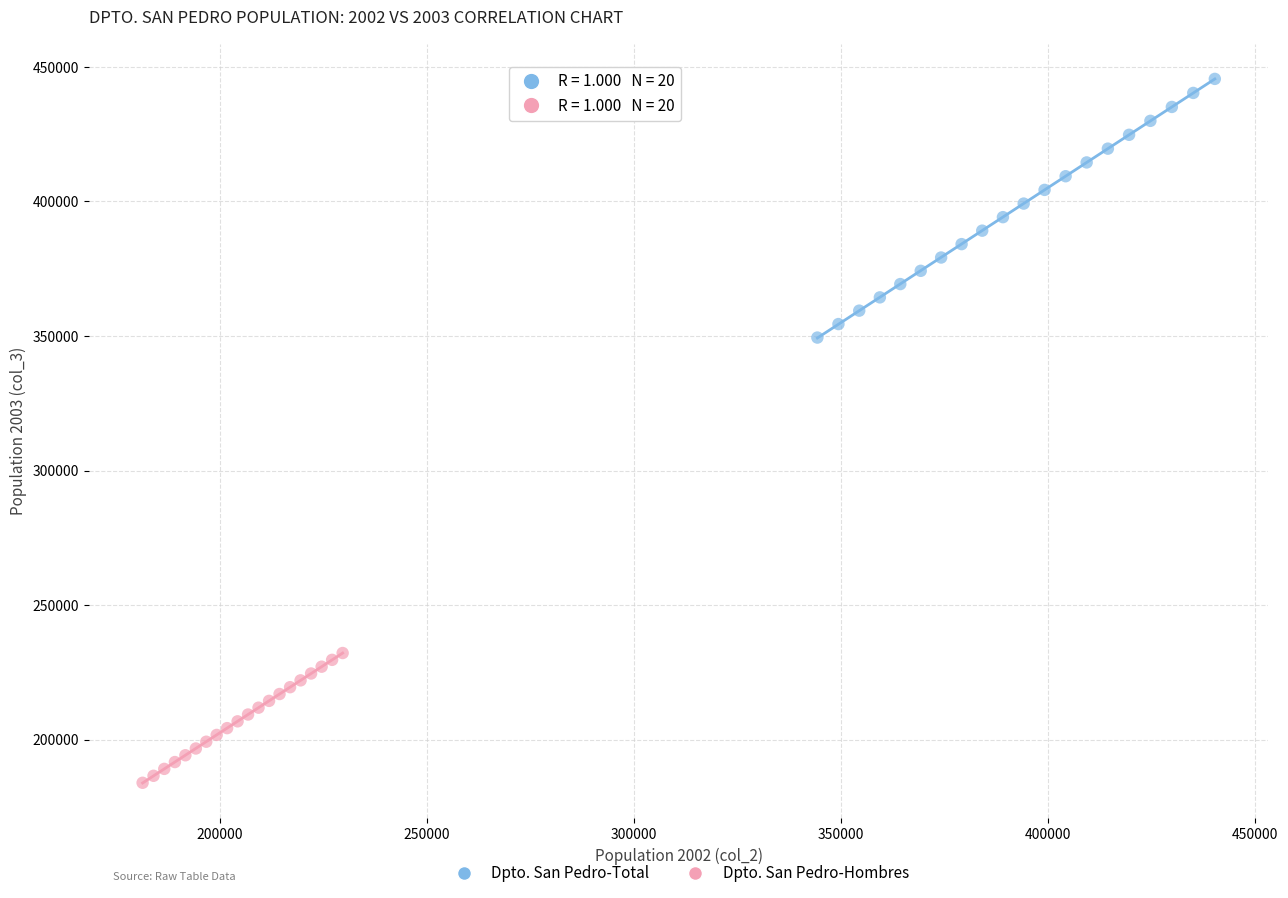

Which series contains the highest Y value?

Dpto. San Pedro-Total